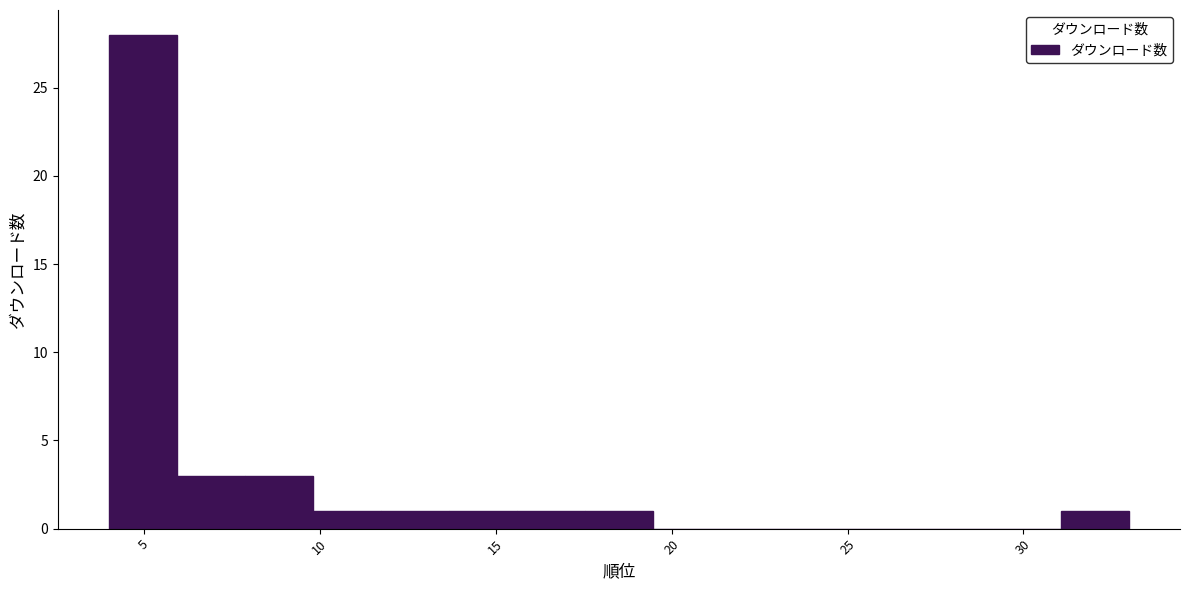

Read against the x-axis, roughly where is the centre of the tallest bar?

5.0